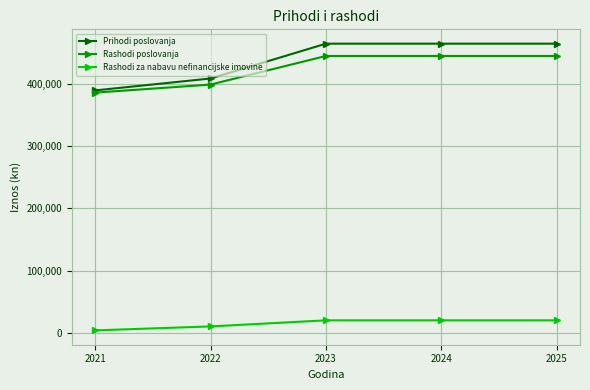

What are all the series names shown in the legend?

Prihodi poslovanja, Rashodi poslovanja, Rashodi za nabavu nefinancijske imovine